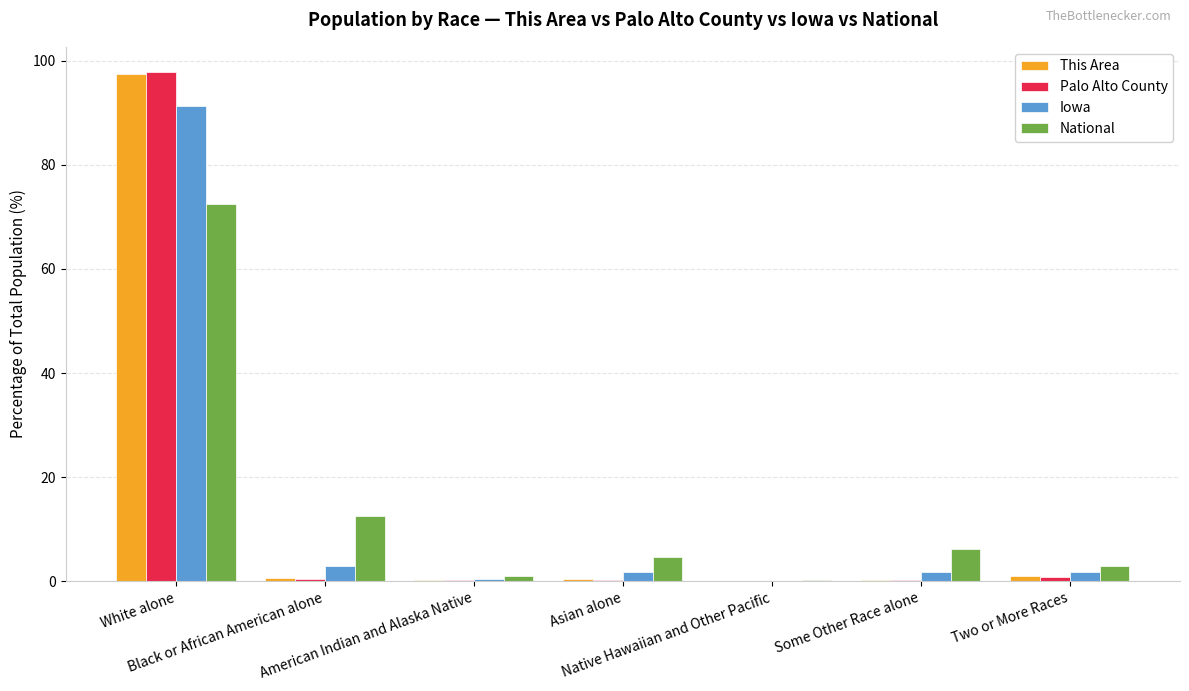

Which series has the largest range (max minus min)?

Palo Alto County